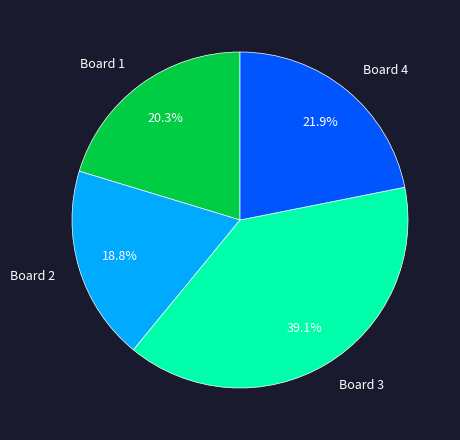

True or false: Board 4 accounts for 32% of the total.

False